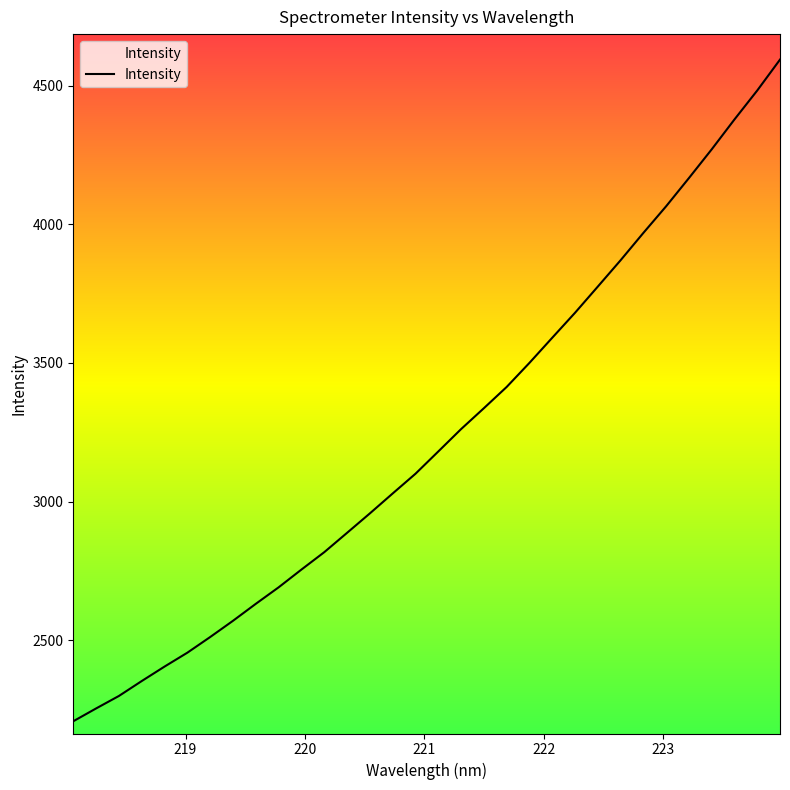

What is the difference between the maximum and second lowest values?

2339.4